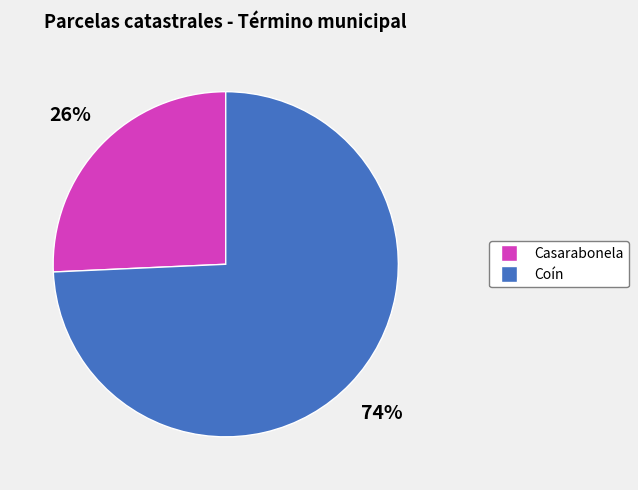

Which slice is the smallest?

Casarabonela